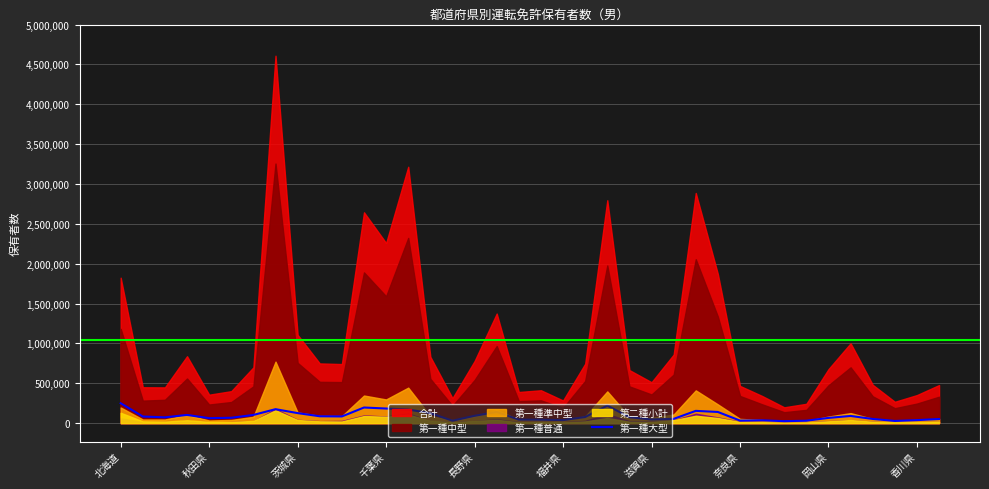

Approximately how many times larger is the value at 奈良県 compared to 32?

2.7